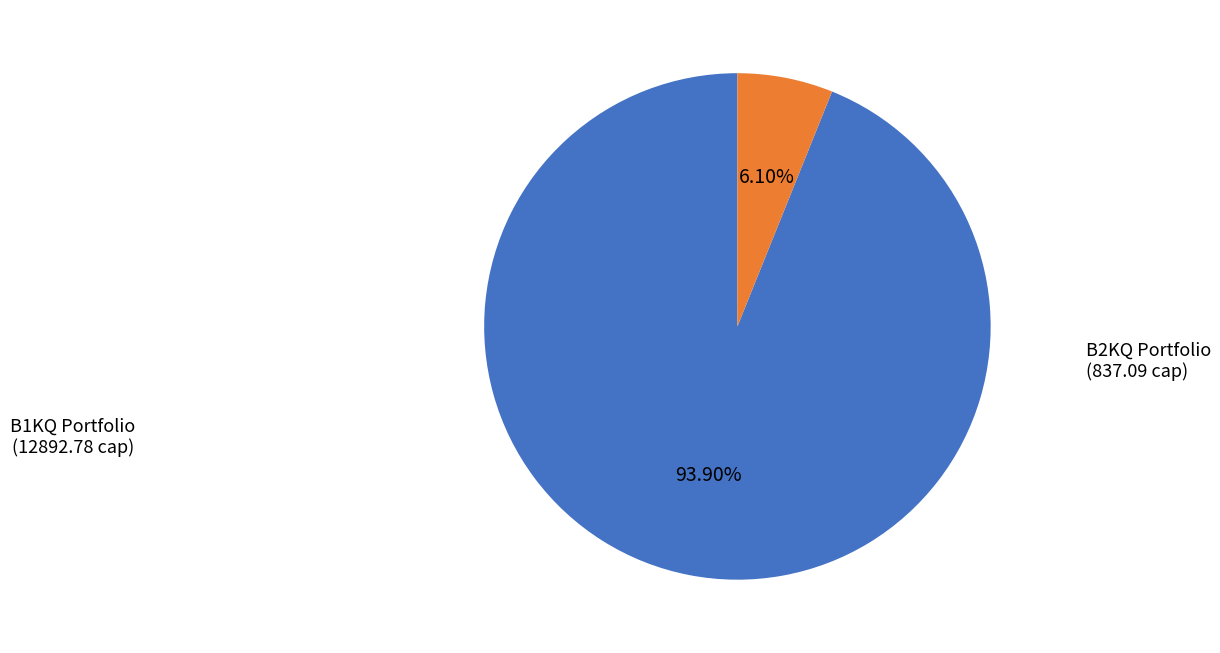

Is there a majority slice in this chart?

Yes